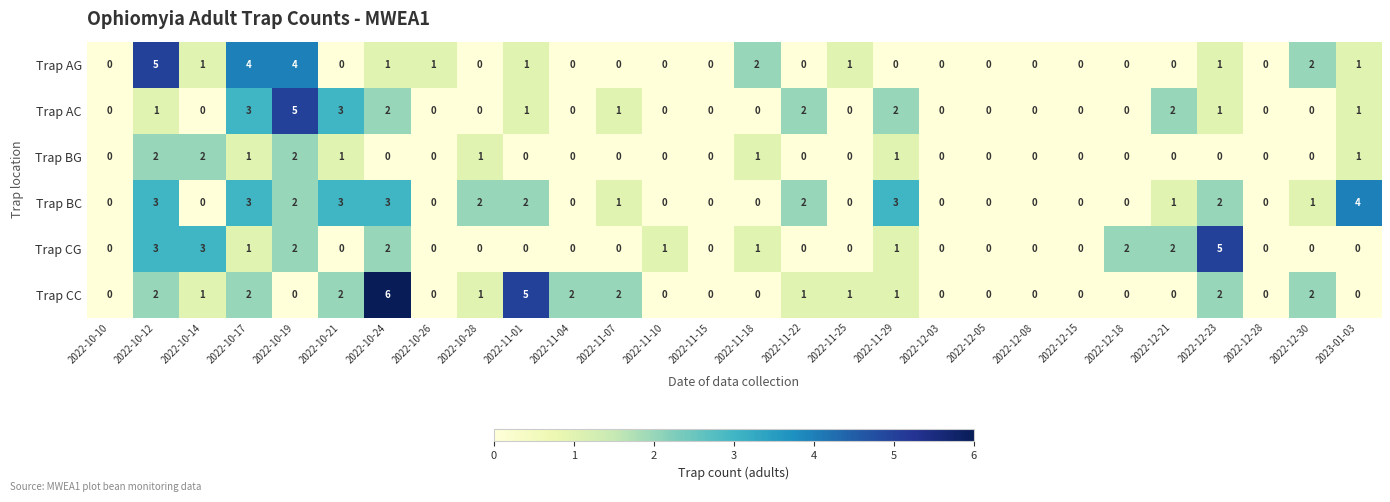

At which category does the chart reach its peak across all series?

2022-10-24